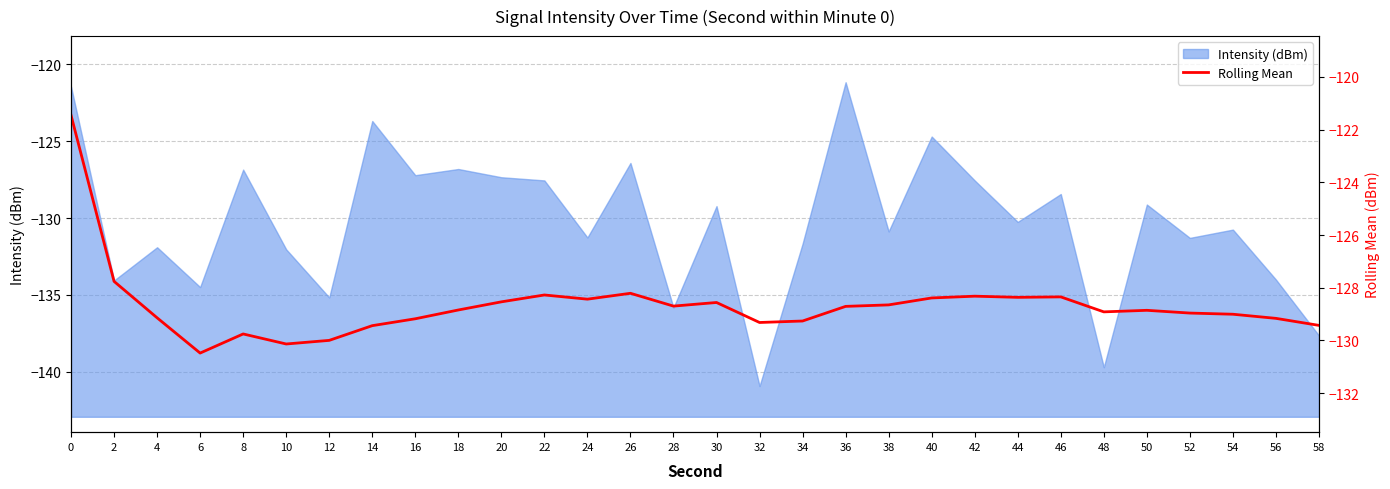

The Intensity (dBm) series shows -191.6 at 6. True or false?

False